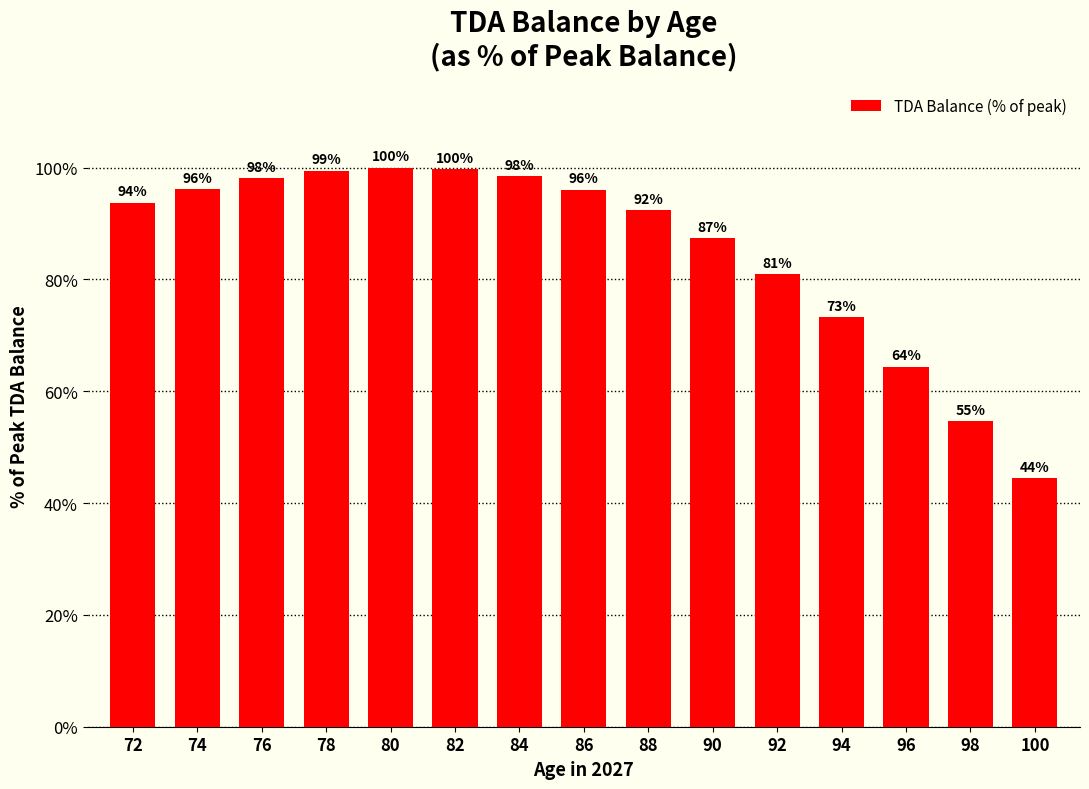

What is the change in value from 80 to 98?

-45.4